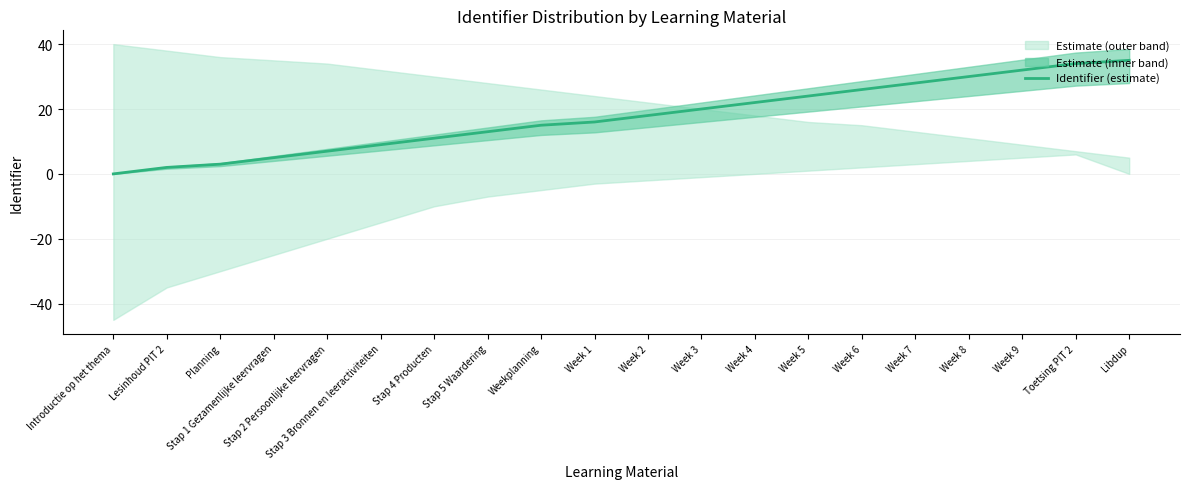

Which category has the highest value across all series?

Libdup